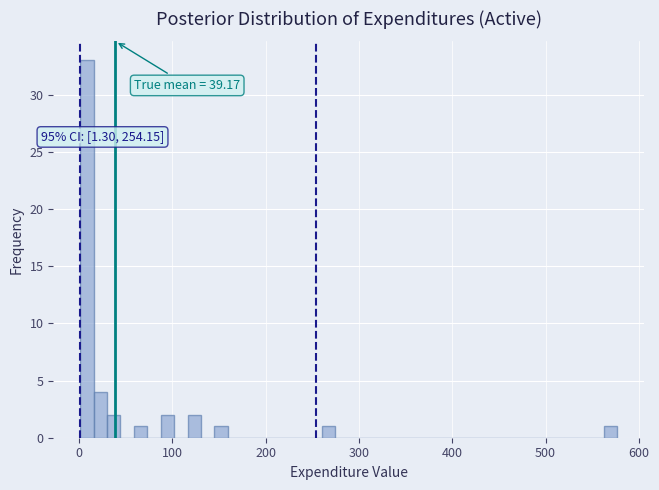

Around what value on the x-axis is the tallest bar? Give the approximate position of its centre, as read against the axis.

10